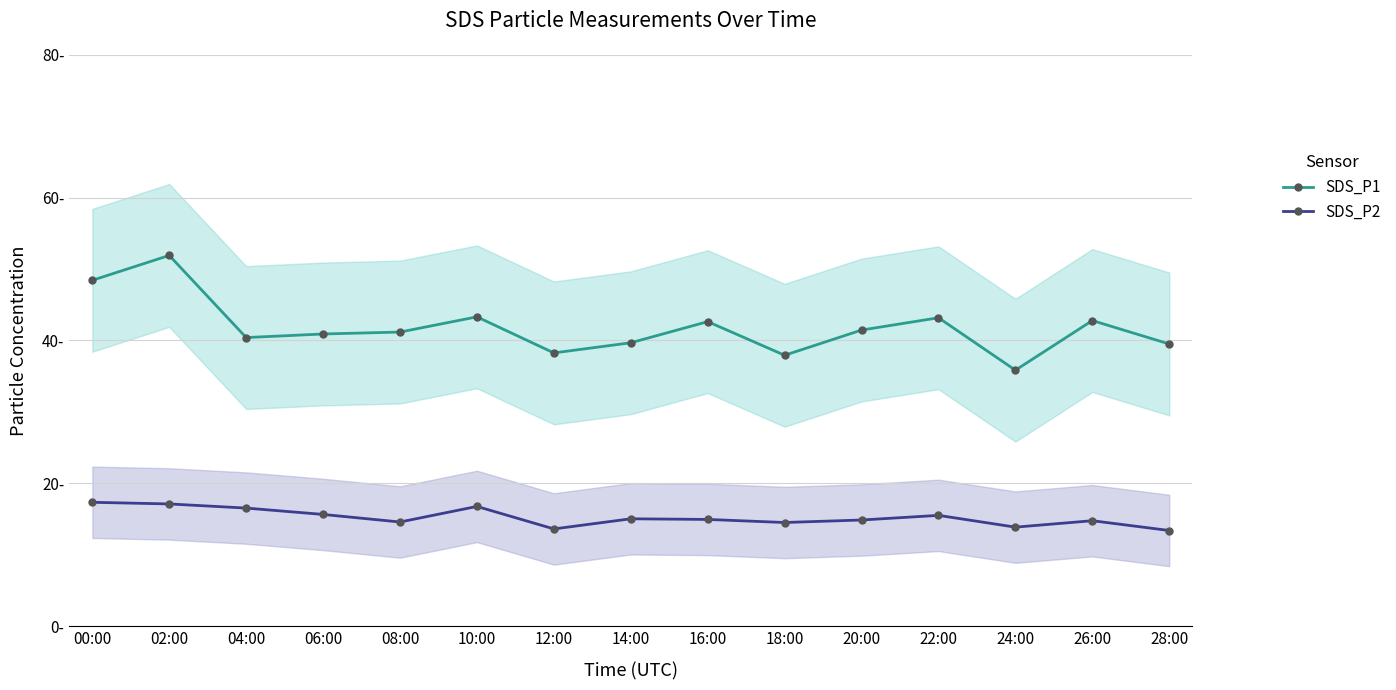

What is the difference between the maximum and second lowest values in the SDS_P2 series?

3.7